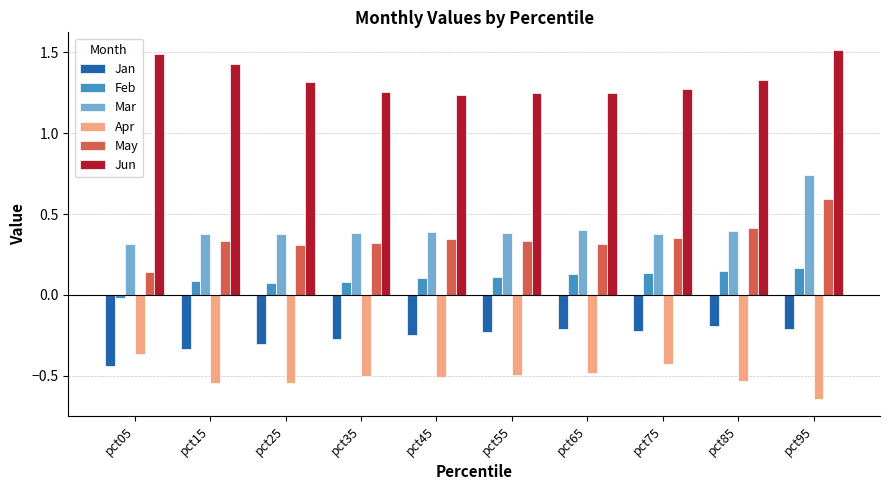

What are all the series names shown in the legend?

Jan, Feb, Mar, Apr, May, Jun